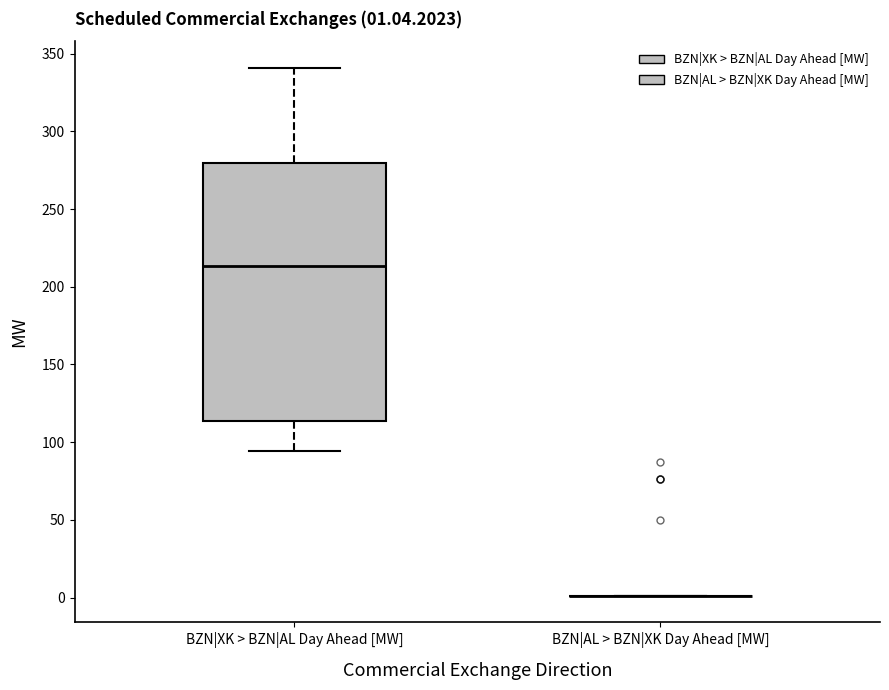

Comparing the boxes themselves (not the whiskers), which one is the tallest?

BZN|XK > BZN|AL Day Ahead [MW]